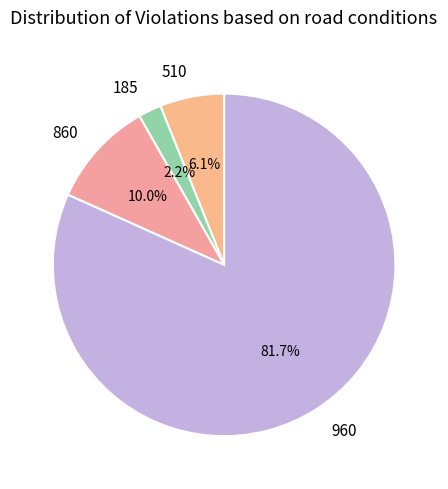

What percentage do 185 and 860 together represent?

12.2%